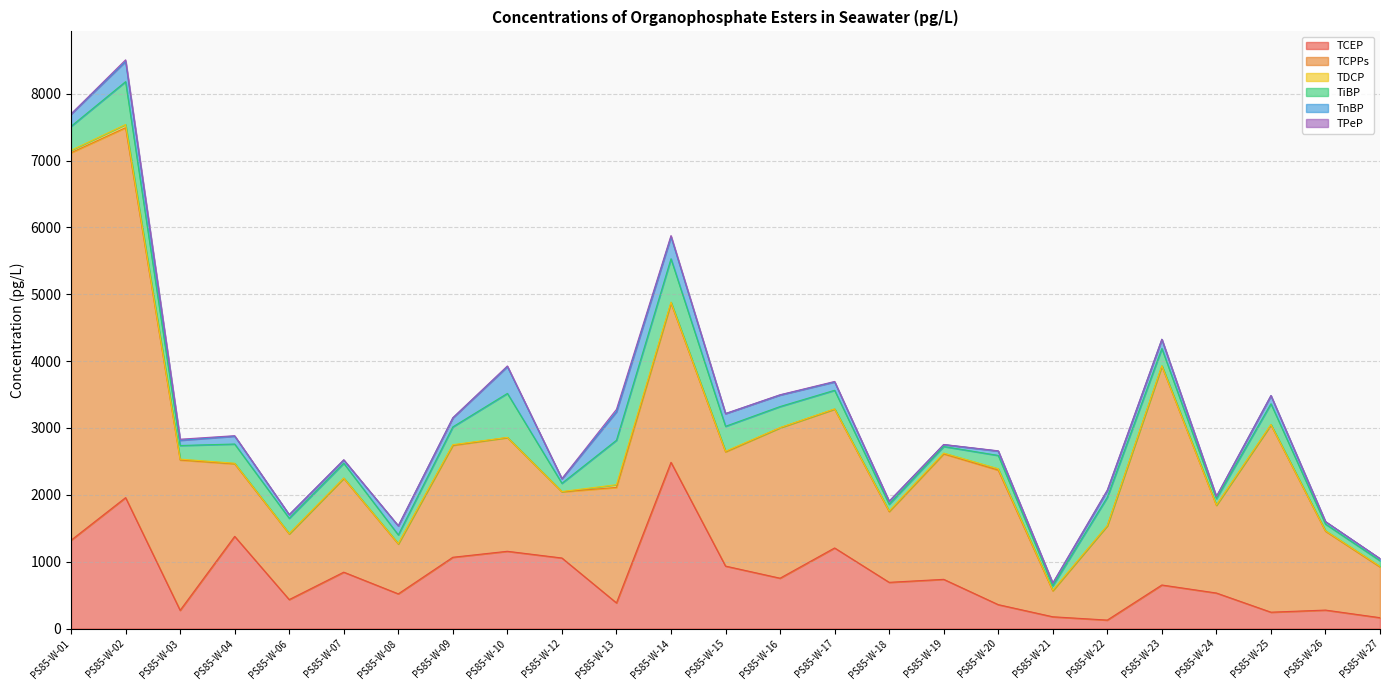

Rank the series by their maximum value, from lowest to highest.

TPeP, TDCP, TnBP, TiBP, TCEP, TCPPs